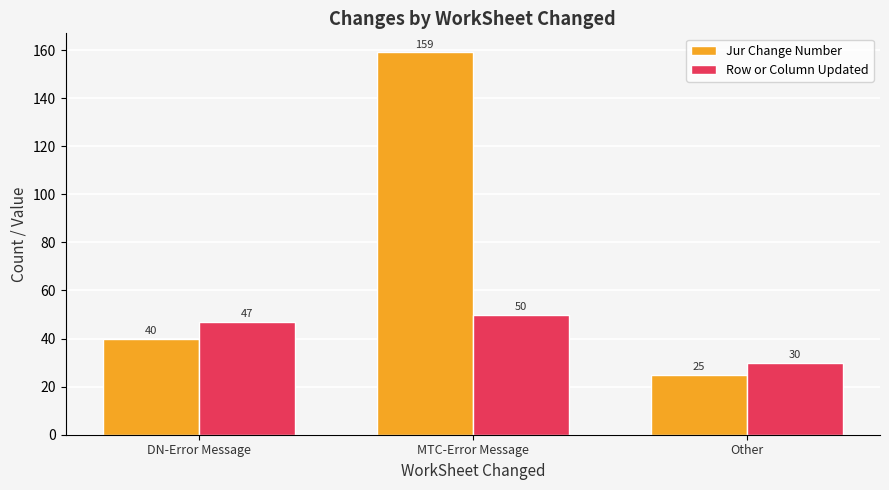

Reading right to left, extract all data points from this chart.

Jur Change Number: 25	159	40
Row or Column Updated: 30	50	47